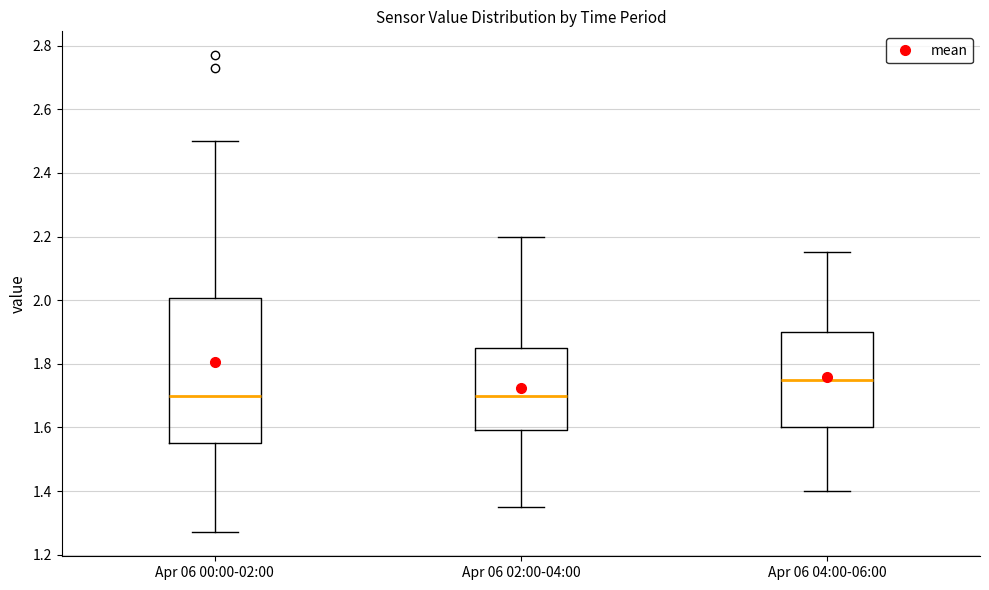

Where does the upper whisker of the box for Apr 06 00:00-02:00 end on the y-axis? The values are not printed on the chart, so give them approximately, as read against the axis.

2.50